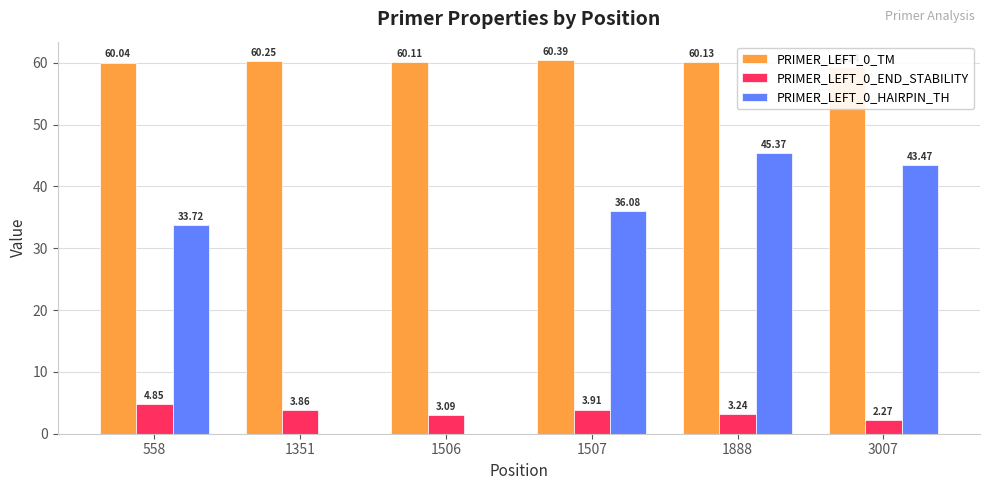

What is the value of the PRIMER_LEFT_0_END_STABILITY bar at the 4th from the left?

3.9